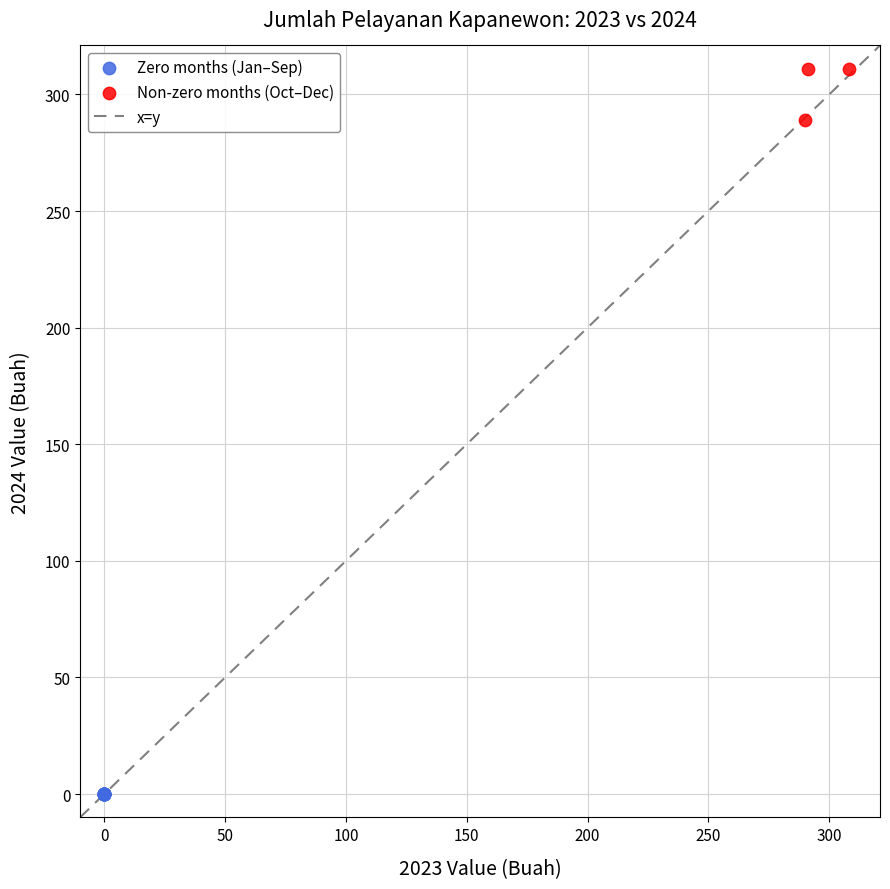

Which series reaches the maximum Y coordinate?

Non-zero months (Oct–Dec)